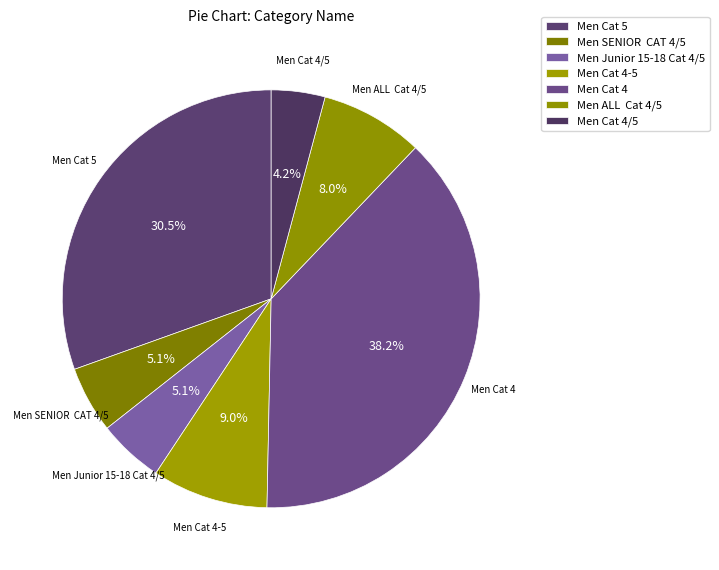

How many slices are in this pie chart?

7